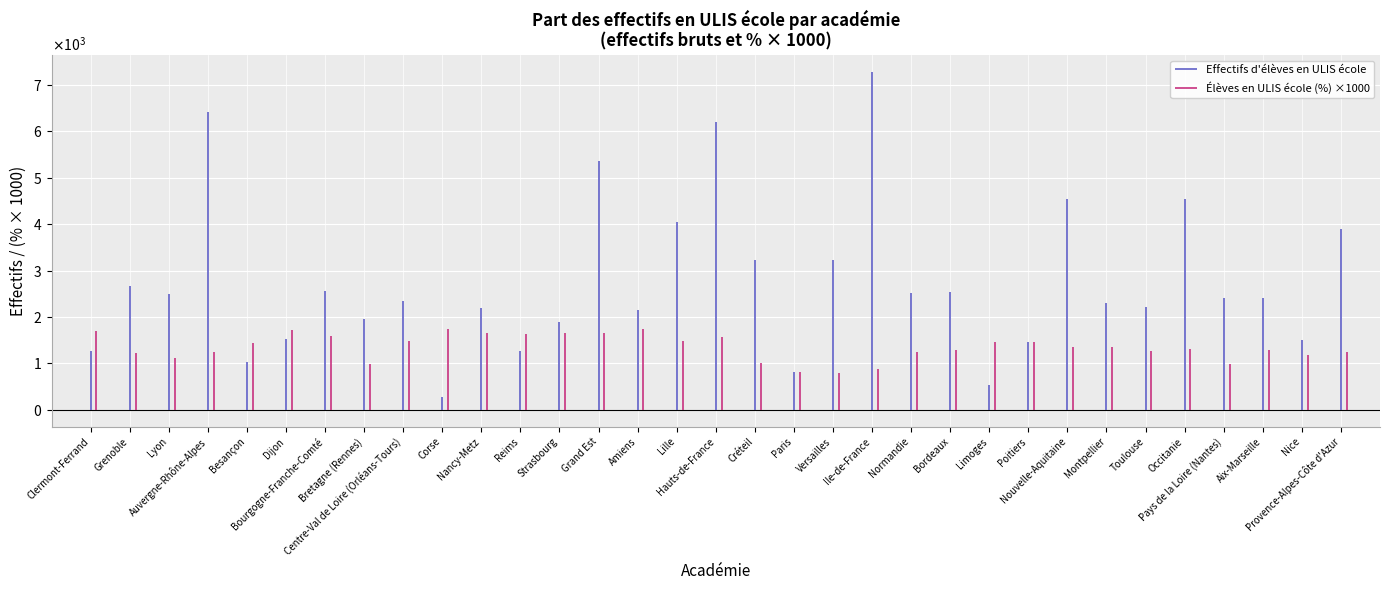

At which label is Effectifs d'élèves en ULIS école closest to 629?

Clermont-Ferrand